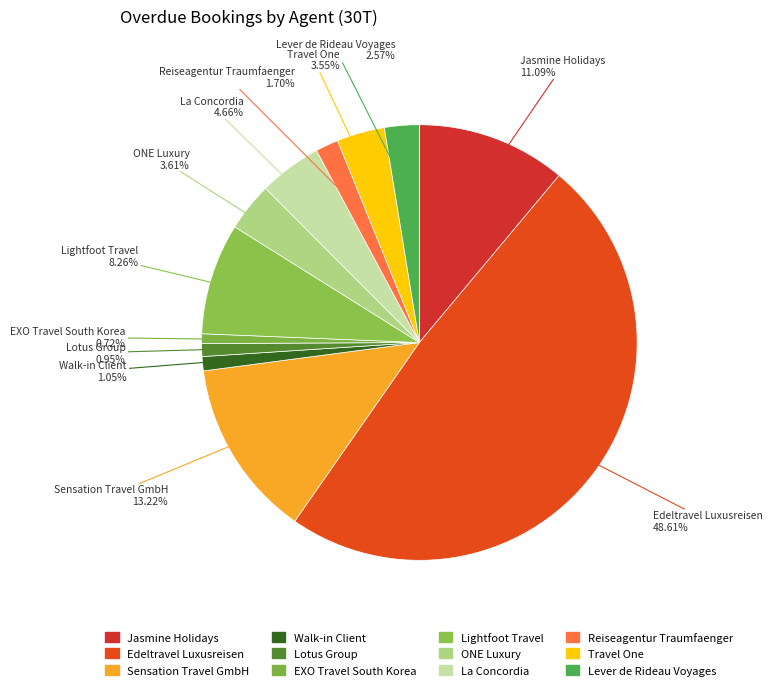

Count the number of slices in the pie.

12